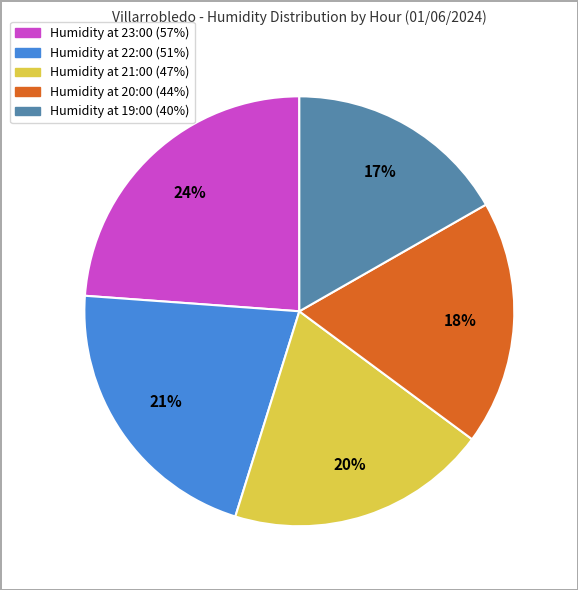

To the nearest percent, what is the average slice percentage?

20%